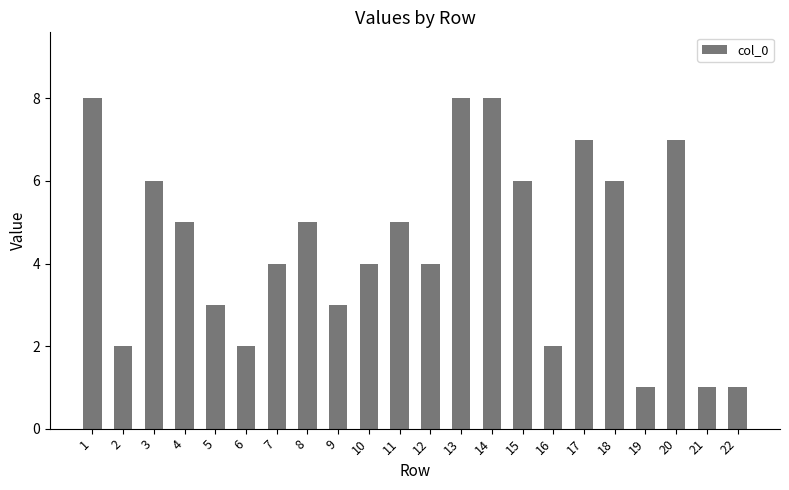

The value at 2 is 1. True or false?

False